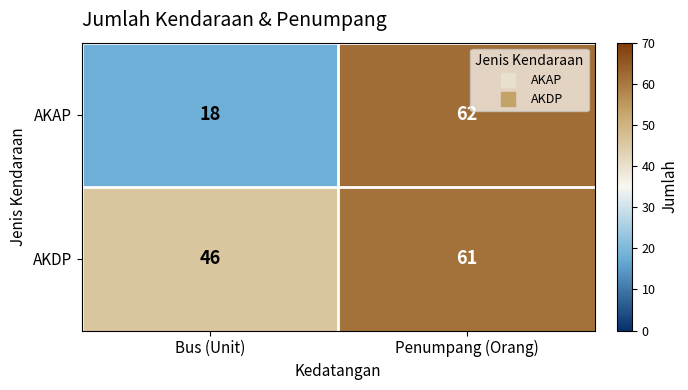

Reading left to right, list all the values displayed in this chart.

AKAP: Bus (Unit)=18	Penumpang (Orang)=62
AKDP: Bus (Unit)=46	Penumpang (Orang)=61